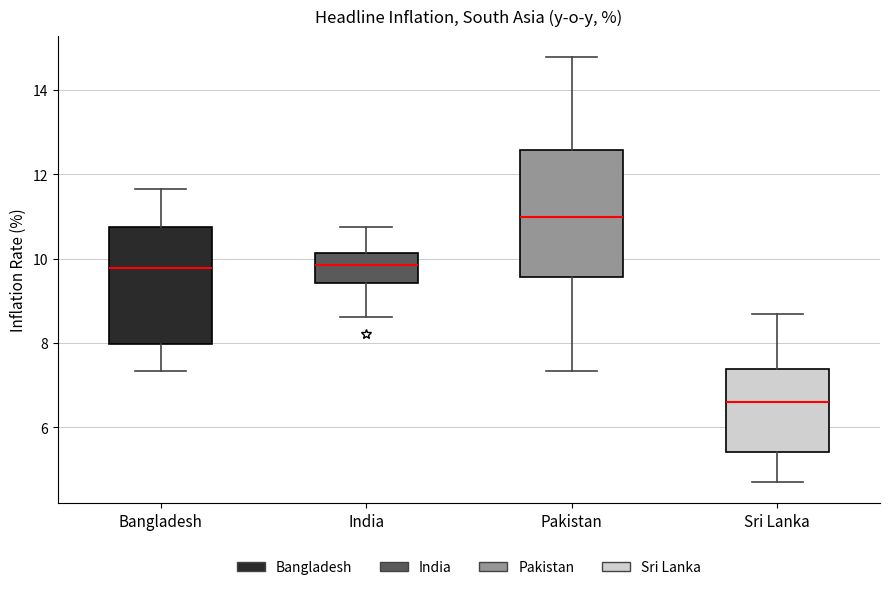

Where does the lower whisker of the box for Bangladesh end on the y-axis? The values are not printed on the chart, so give them approximately, as read against the axis.

7.4